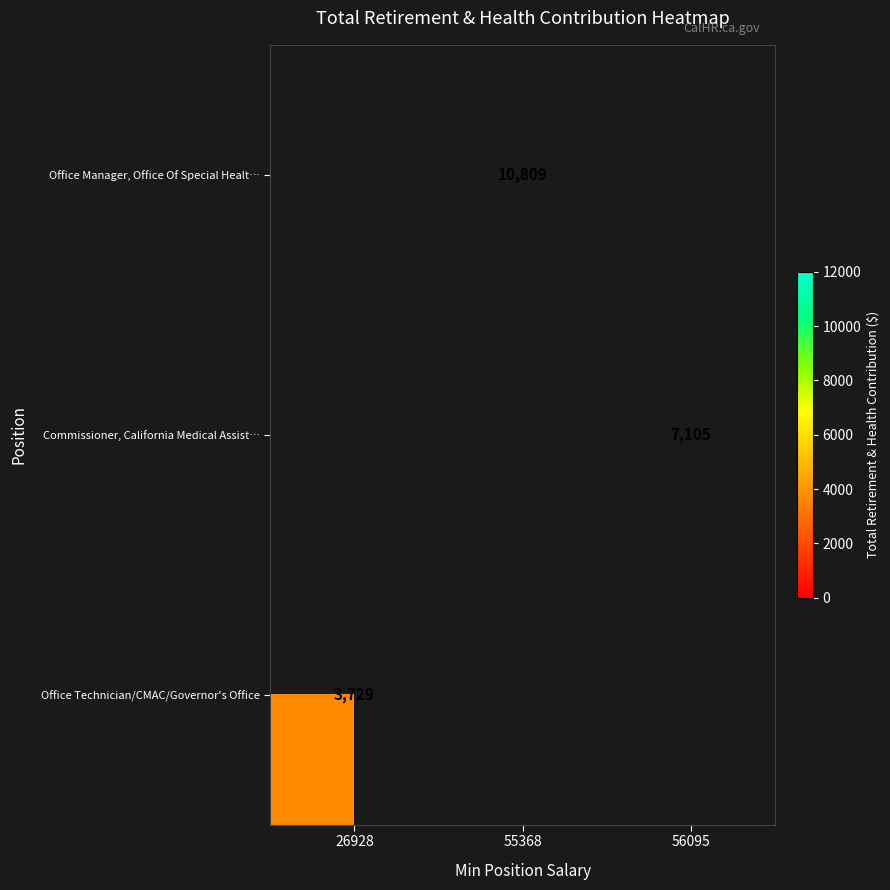

Which has a higher value, 26928 or 55368?

55368